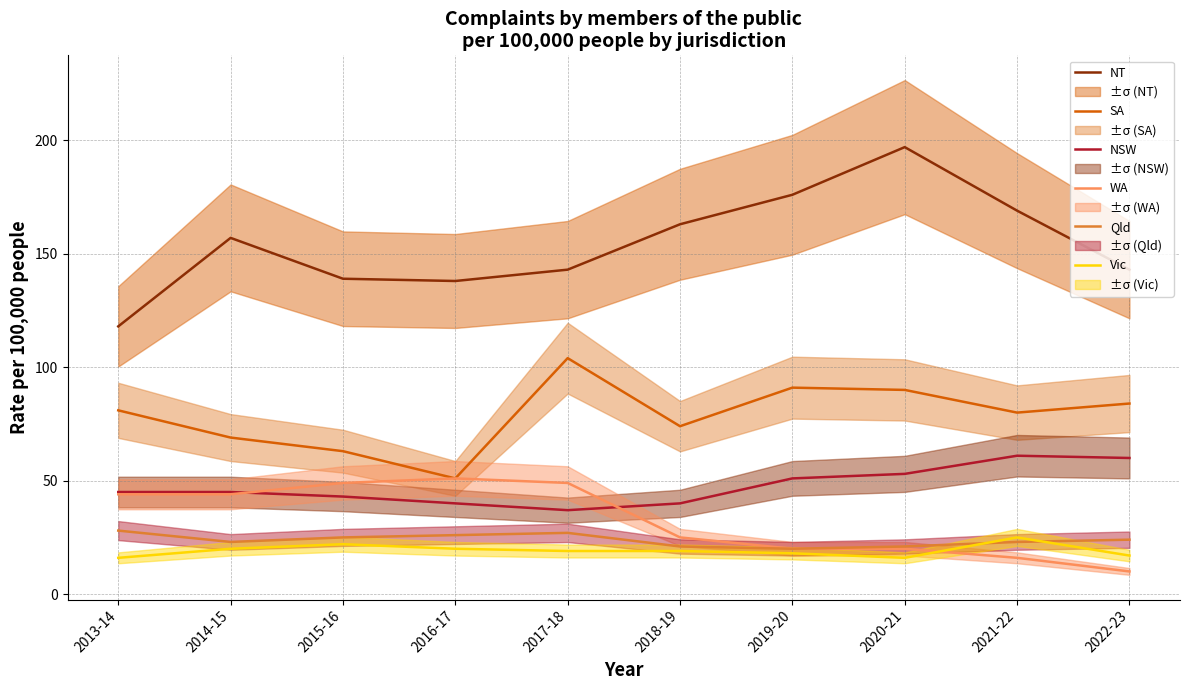

How many data points in Qld are less than 24?

5